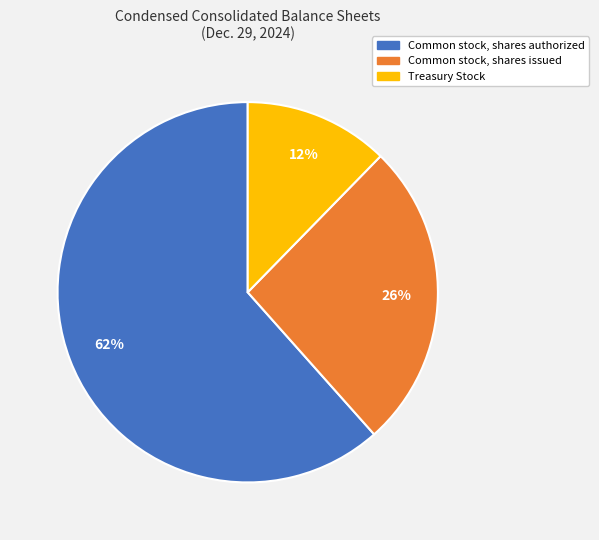

What is the ratio of the value at Common stock, shares issued to the value at Common stock, shares authorized?

0.4